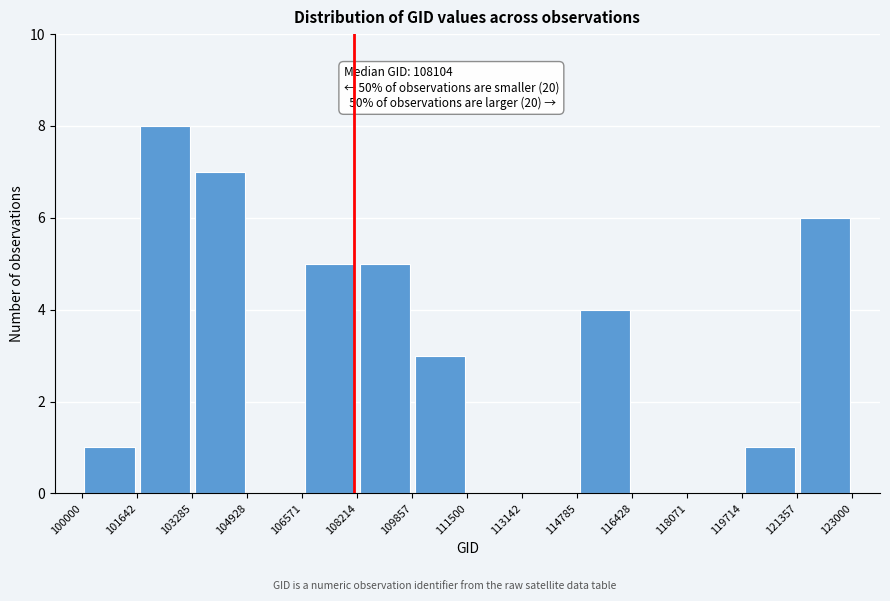

Over which range of the x-axis is the bar tallest?

101642 to 103285